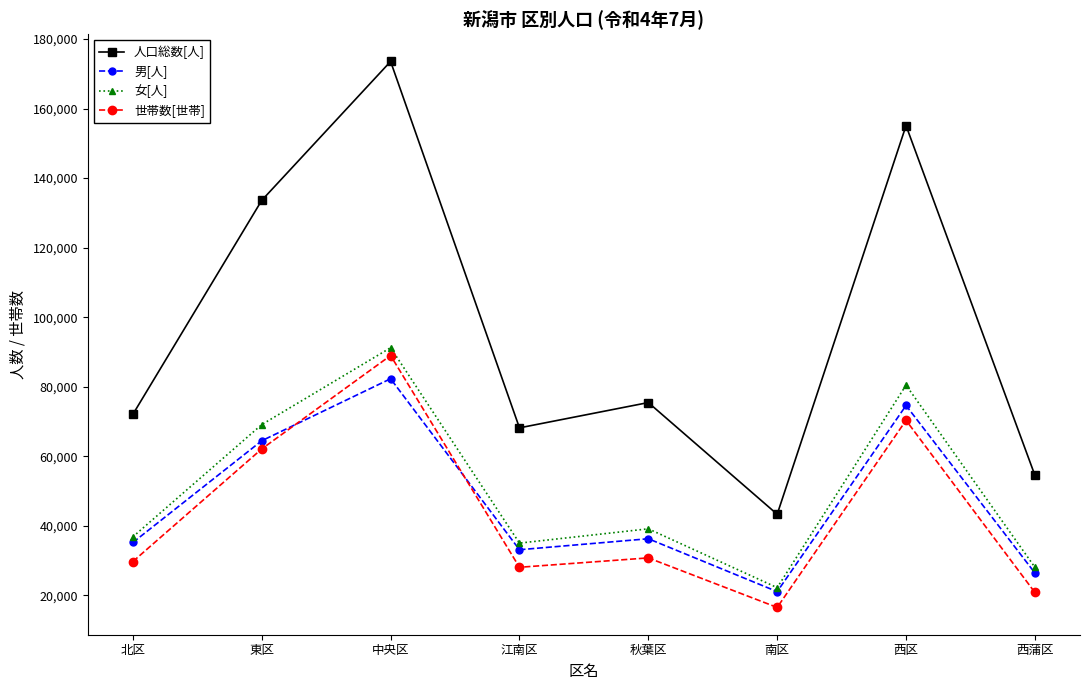

List the labels in order of 人口総数[人] value, largest first.

中央区, 西区, 東区, 秋葉区, 北区, 江南区, 西蒲区, 南区